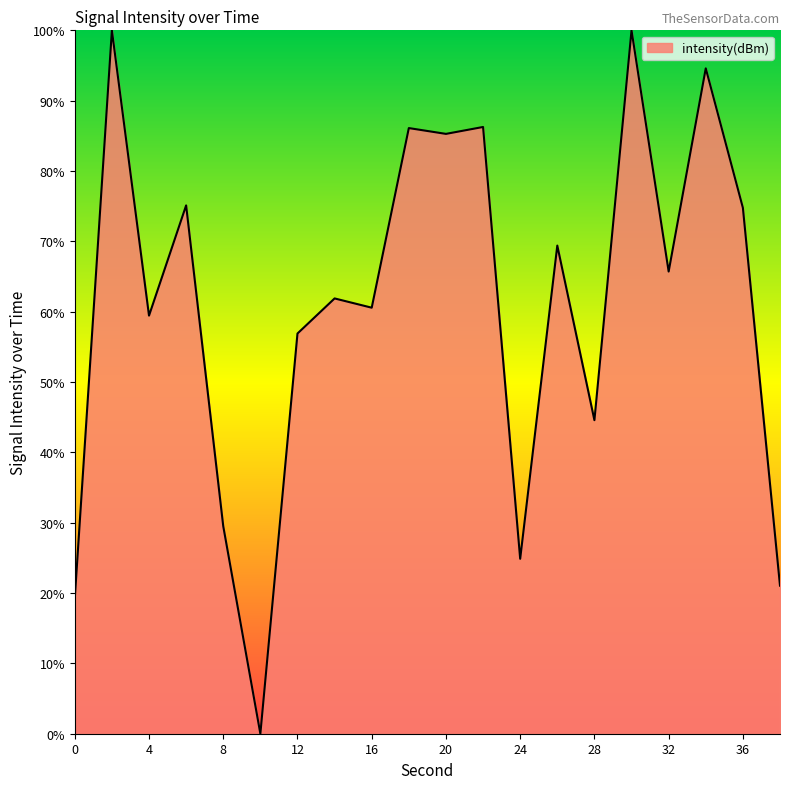

What is the maximum value shown in the chart?

100.0